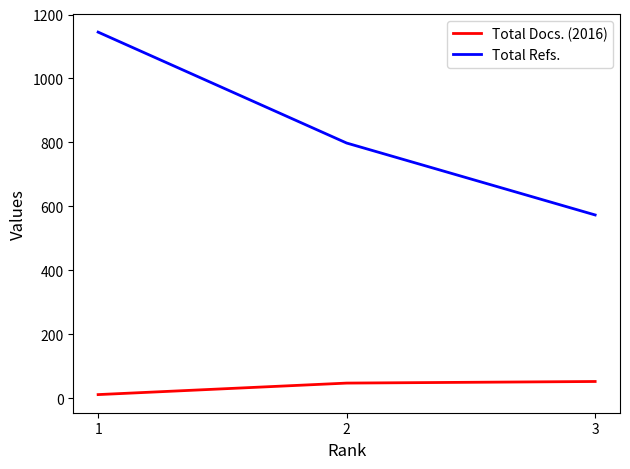

Which label corresponds to the largest value in the chart?

1